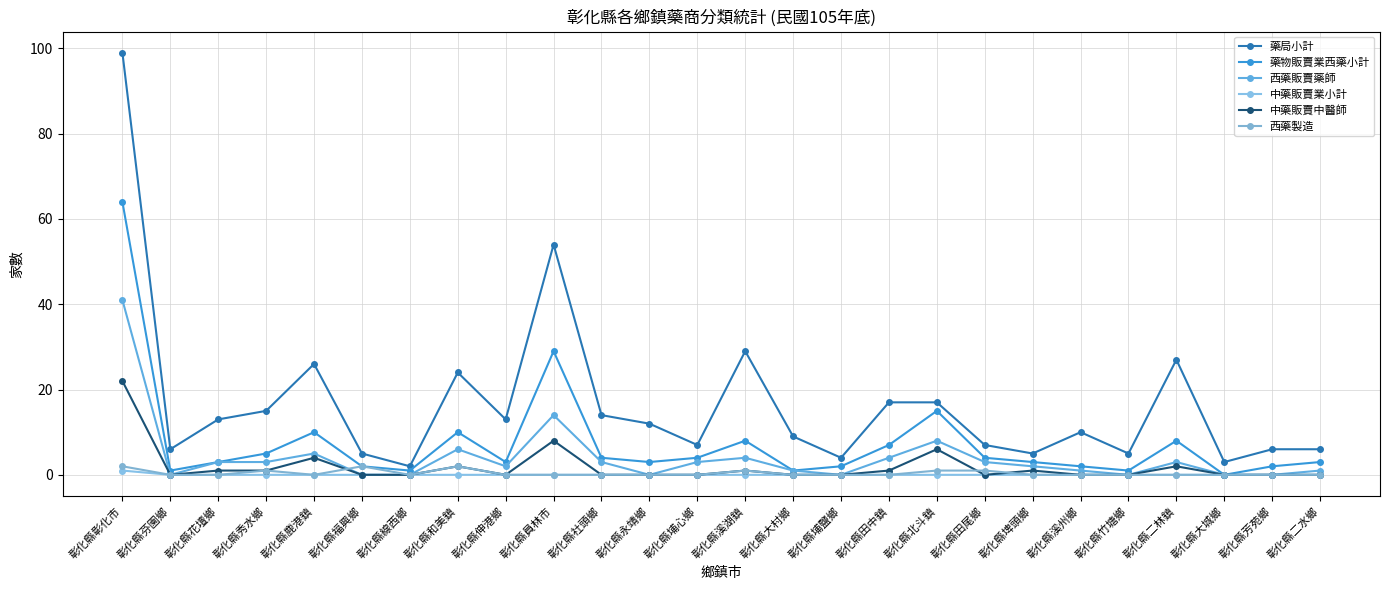

At which label does 藥局小計 reach its minimum?

彰化縣線西鄉